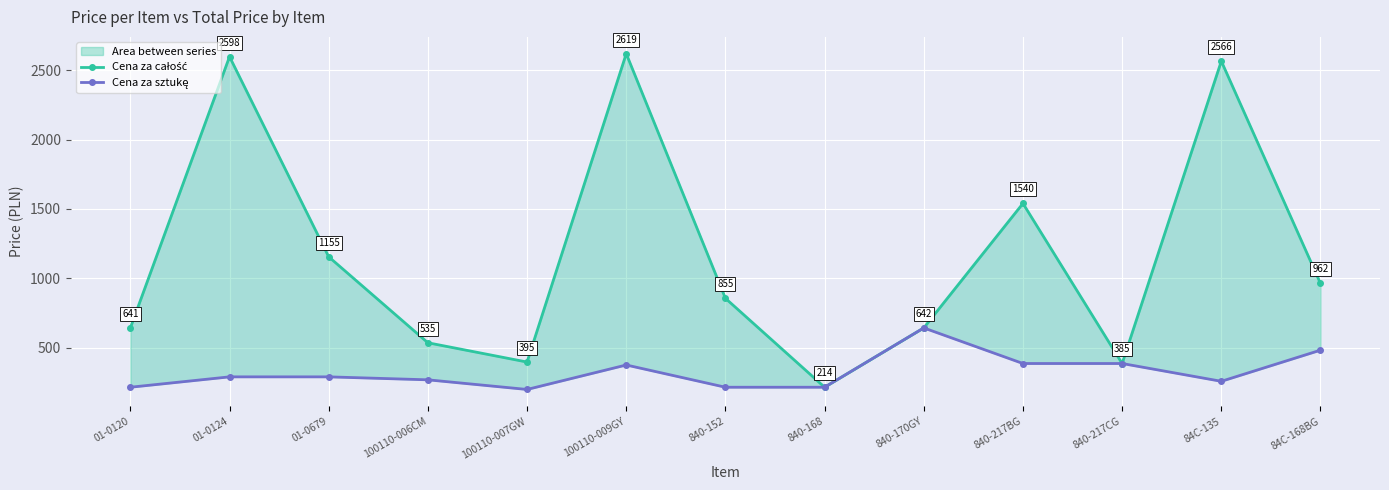

Count the number of data series in this chart.

2